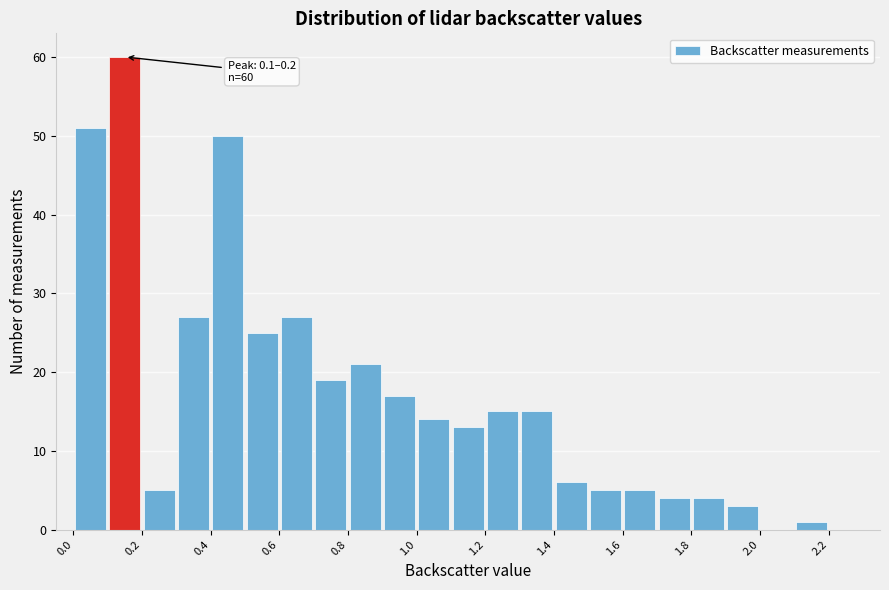

Over which range of the x-axis is the bar tallest?

0.1 to 0.2